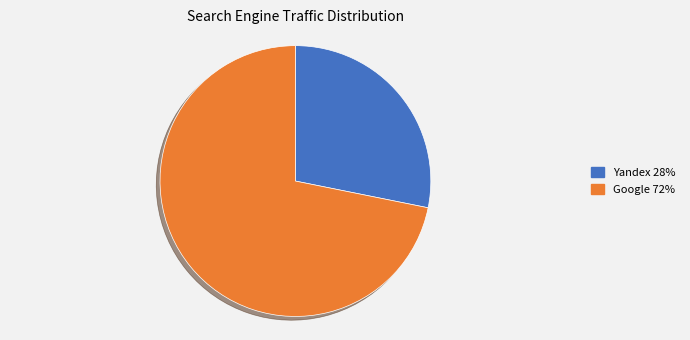

Count the number of slices in the pie.

2